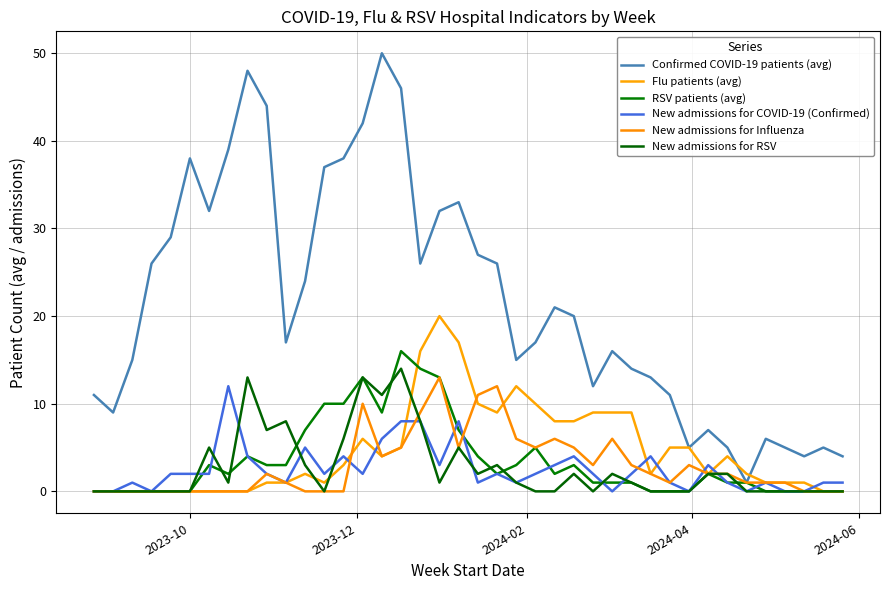

Does the chart display data point markers on the line(s)?

No